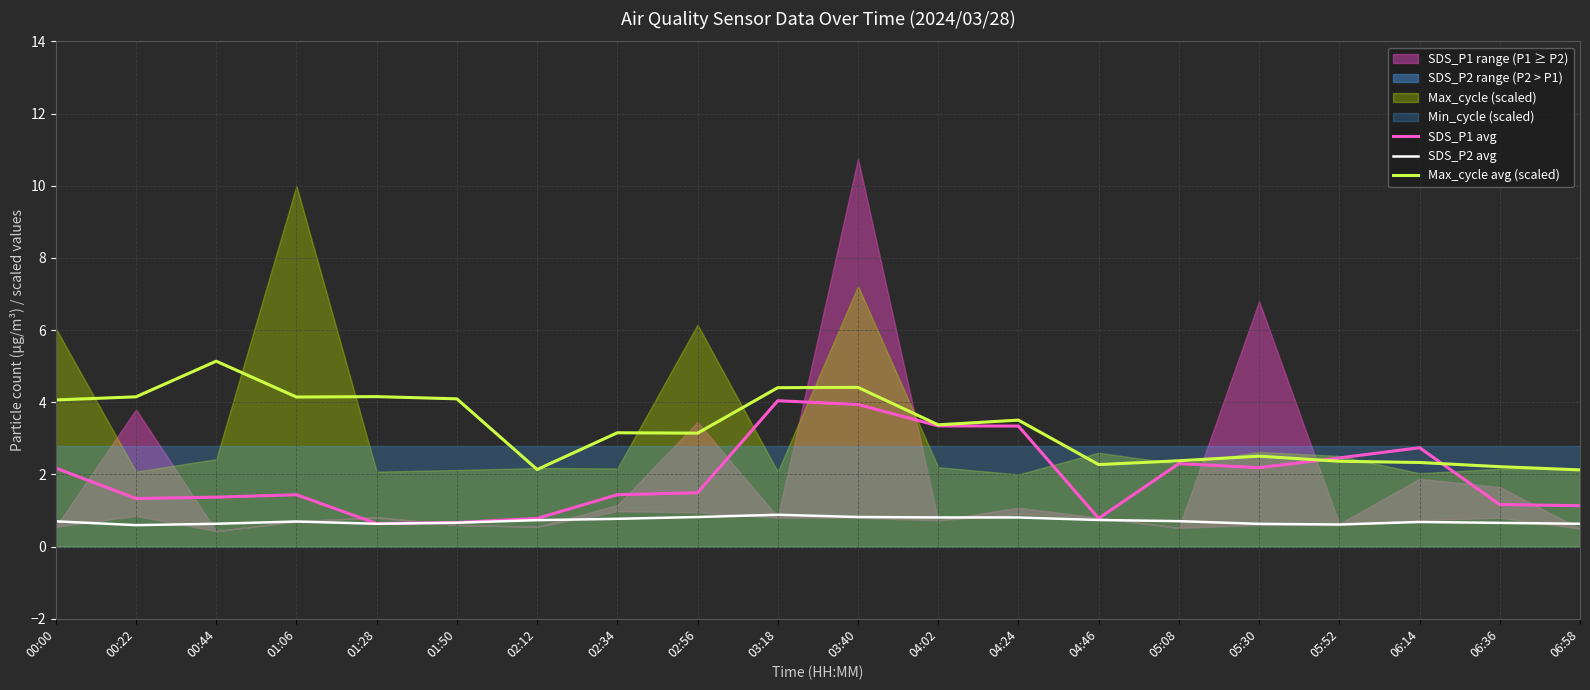

In SDS_P1 avg, how many points are higher than both neighbors (excluding endpoints)?

4